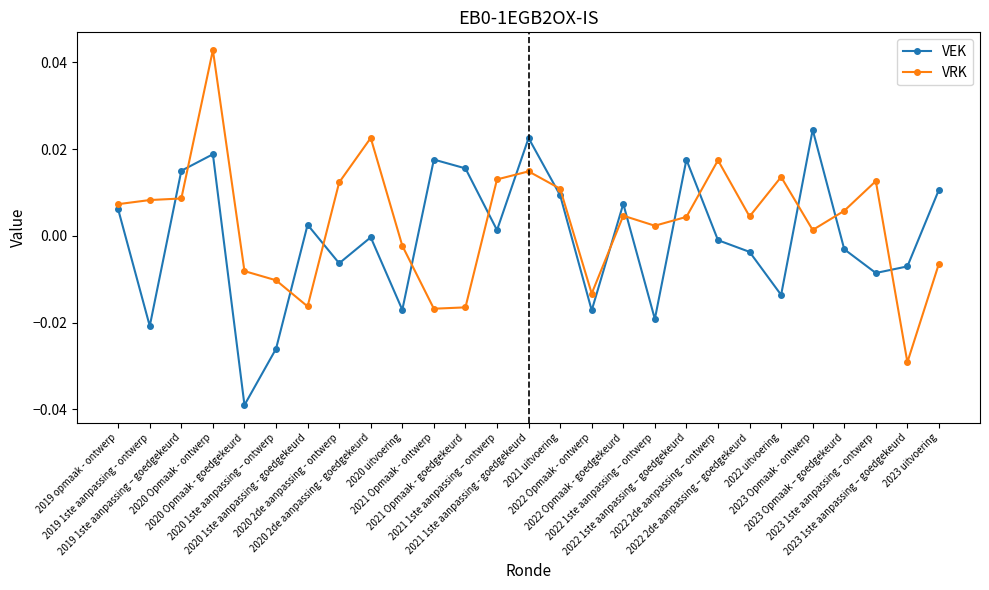

At 2019 1ste aanpassing - ontwerp, list the series in order from smallest to largest.

VEK, VRK